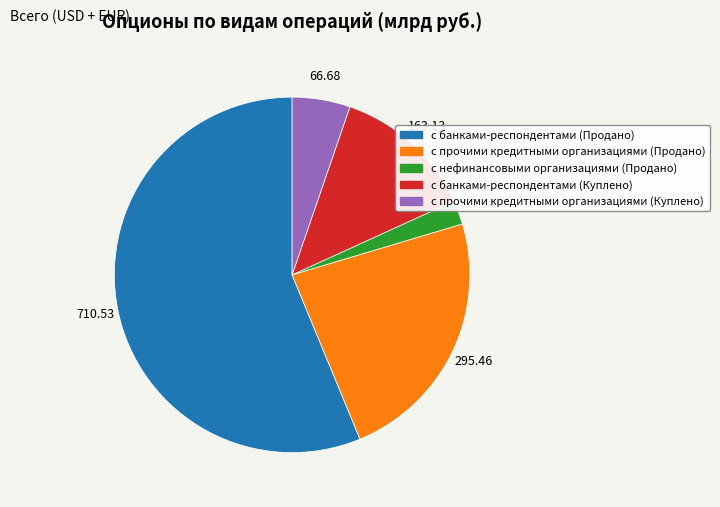

Which category has the biggest portion of the pie?

с банками-респондентами (Продано)